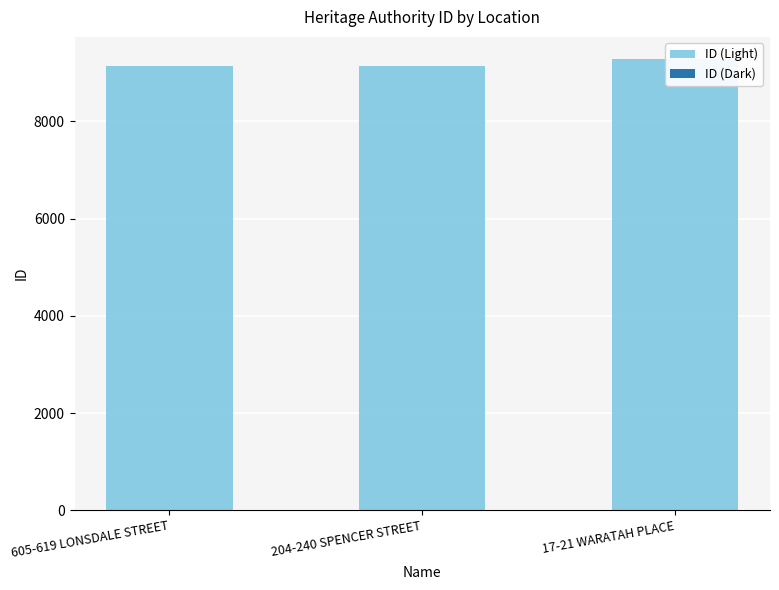

Rank the series by their average value, from lowest to highest.

ID (Dark), ID (Light)